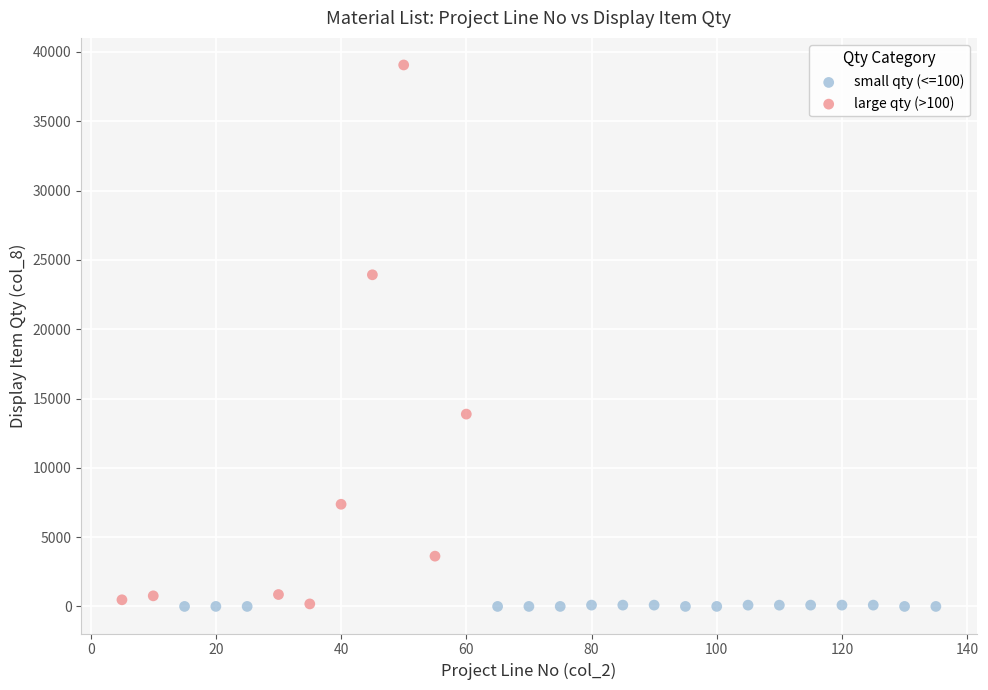

Which series reaches the maximum Y coordinate?

large qty (>100)